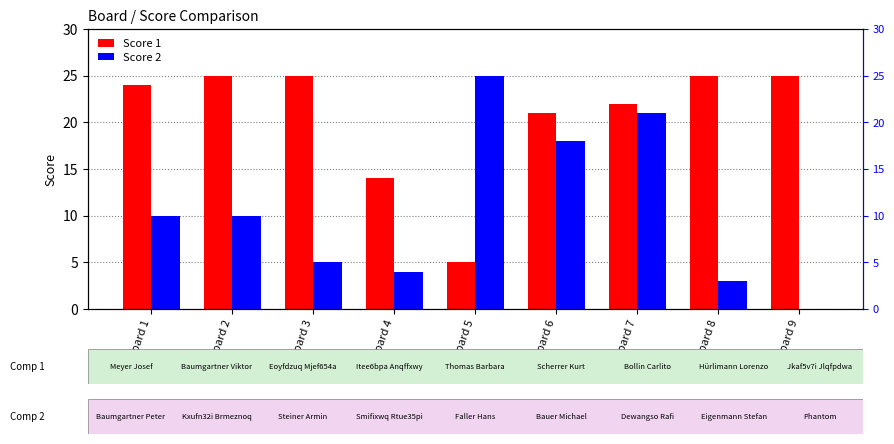

Is the value of Score 2 at Board 6 greater than the value of Score 1 at Board 5?

Yes